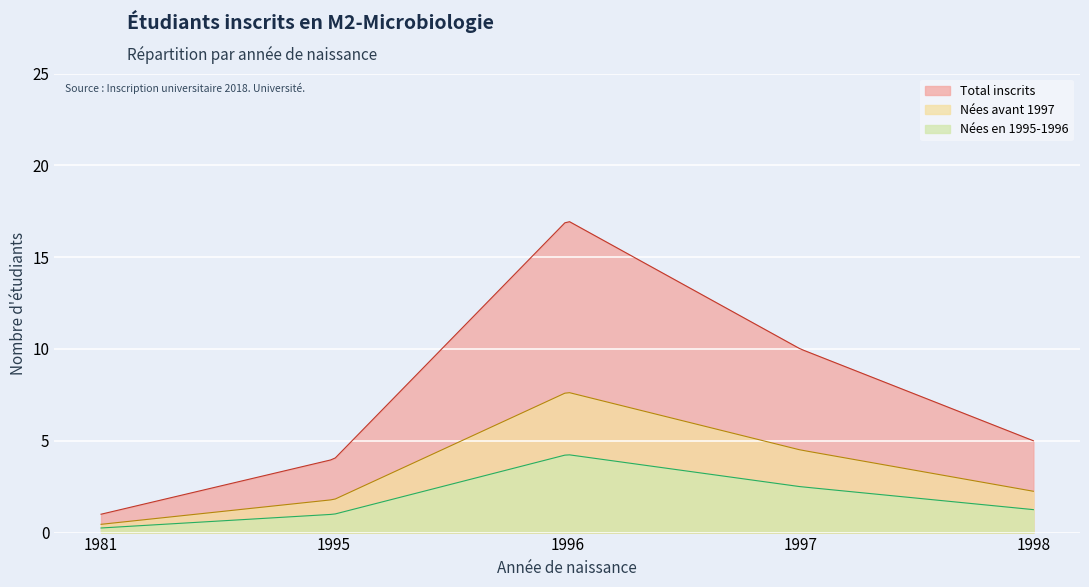

What is the highest value of the Nées en 1995-1996 series?

4.2